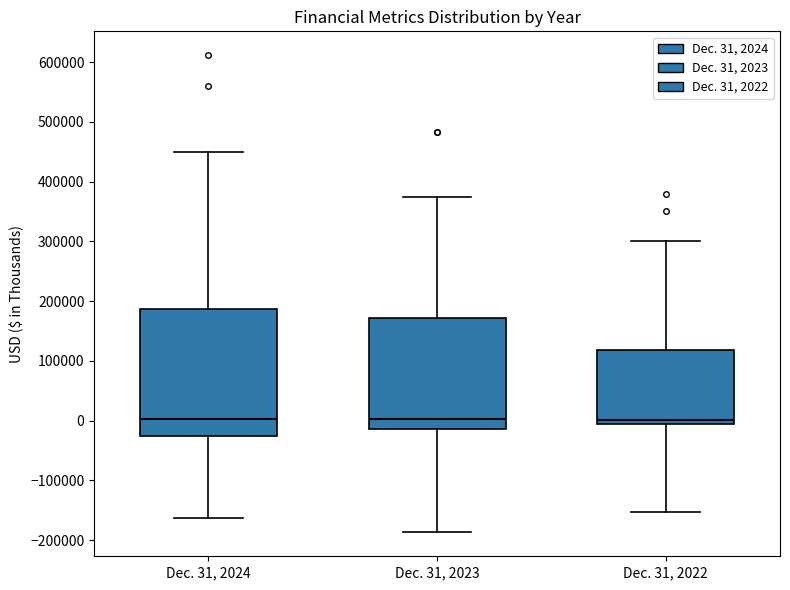

Reading left to right, read every box against the y-axis: the position of its median line, the range the box covers, and the ends of its whiskers. The values are not printed on the chart, so give them approximately, as read against the axis.

Dec. 31, 2024: median 0, box -20000 to 190000, whiskers -160000 to 450000
Dec. 31, 2023: median 0, box -10000 to 170000, whiskers -190000 to 370000
Dec. 31, 2022: median 0, box -10000 to 120000, whiskers -150000 to 300000